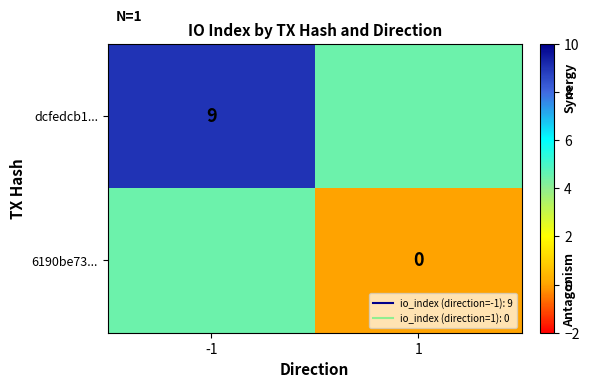

Which series has the widest spread of values?

dcfedcb1...